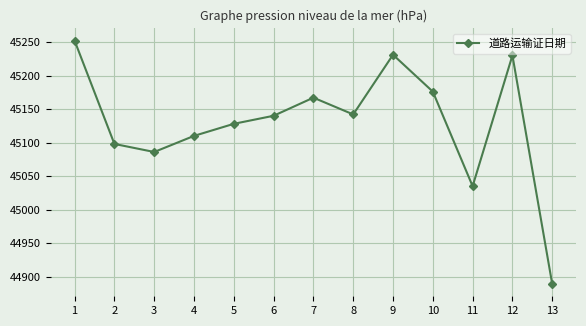

At which category does the data reach its first local valley?

3